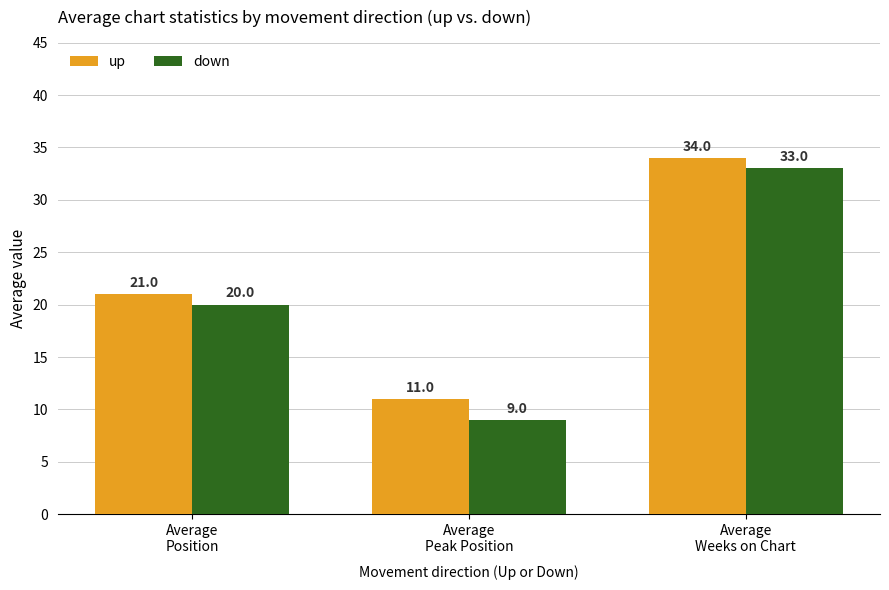

What is the sum of all down values?

62